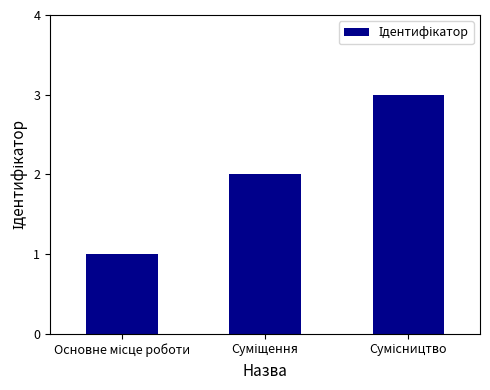

What is the greatest value displayed?

3